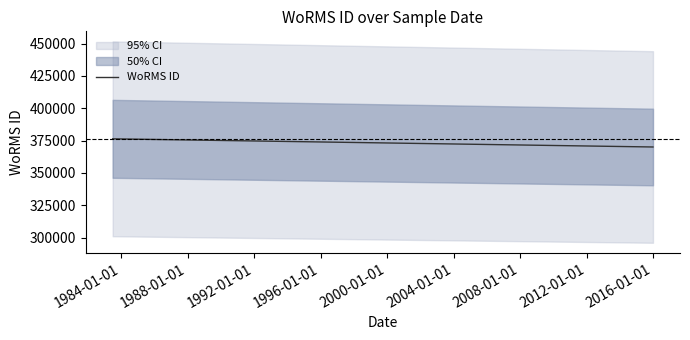

How many lines are shown in the chart?

1